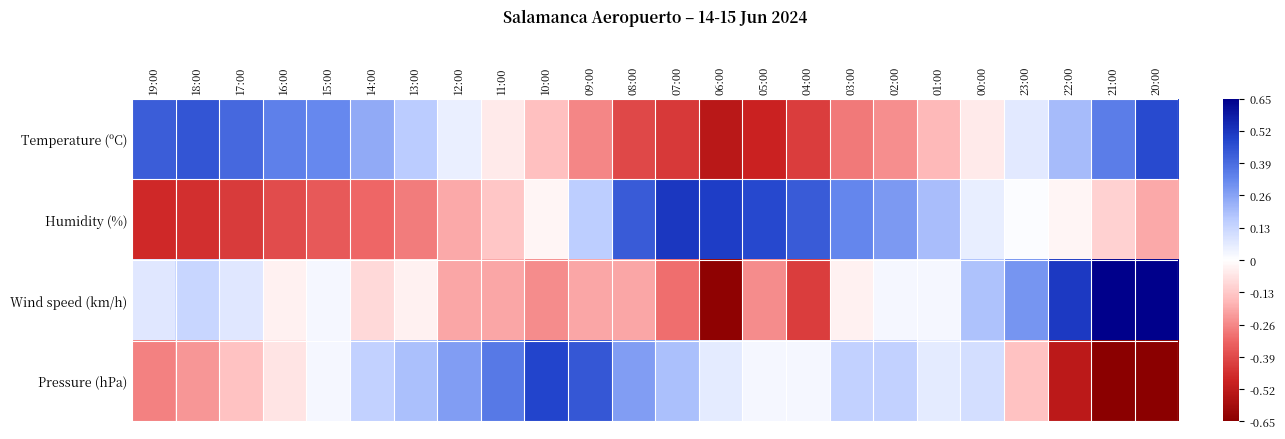

Reading left to right, list all the values displayed in this chart.

Temperature (ºC): 19:00=0.4	18:00=0.4	17:00=0.4	16:00=0.3	15:00=0.3	14:00=0.2	13:00=0.2	12:00=0.0	11:00=-0.0	10:00=-0.2	09:00=-0.3	08:00=-0.4	07:00=-0.4	06:00=-0.5	05:00=-0.5	04:00=-0.4	03:00=-0.3	02:00=-0.2	01:00=-0.2	00:00=-0.0	23:00=0.1	22:00=0.2	21:00=0.3	20:00=0.5
Humidity (%): 19:00=-0.5	18:00=-0.5	17:00=-0.4	16:00=-0.4	15:00=-0.4	14:00=-0.3	13:00=-0.3	12:00=-0.2	11:00=-0.1	10:00=-0.0	09:00=0.2	08:00=0.4	07:00=0.5	06:00=0.5	05:00=0.5	04:00=0.4	03:00=0.3	02:00=0.3	01:00=0.2	00:00=0.1	23:00=0.0	22:00=-0.0	21:00=-0.1	20:00=-0.2
Wind speed (km/h): 19:00=0.1	18:00=0.1	17:00=0.1	16:00=-0.0	15:00=0.0	14:00=-0.1	13:00=-0.0	12:00=-0.2	11:00=-0.2	10:00=-0.3	09:00=-0.2	08:00=-0.2	07:00=-0.3	06:00=-0.6	05:00=-0.3	04:00=-0.4	03:00=-0.0	02:00=0.0	01:00=0.0	00:00=0.2	23:00=0.3	22:00=0.5	21:00=0.7	20:00=0.7
Pressure (hPa): 19:00=-0.3	18:00=-0.2	17:00=-0.1	16:00=-0.1	15:00=0.0	14:00=0.1	13:00=0.2	12:00=0.3	11:00=0.4	10:00=0.5	09:00=0.4	08:00=0.3	07:00=0.2	06:00=0.1	05:00=0.0	04:00=0.0	03:00=0.1	02:00=0.1	01:00=0.1	00:00=0.1	23:00=-0.1	22:00=-0.5	21:00=-0.7	20:00=-0.7